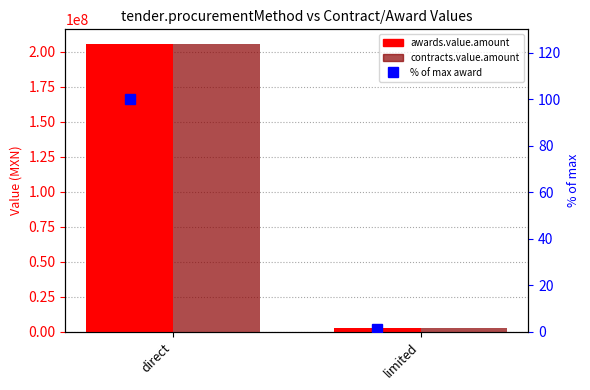

What is the difference between the contracts.value.amount values at limited and direct?

203275663.0